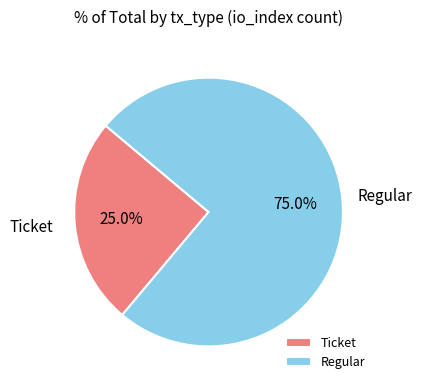

Which category has the smallest portion of the pie?

Ticket